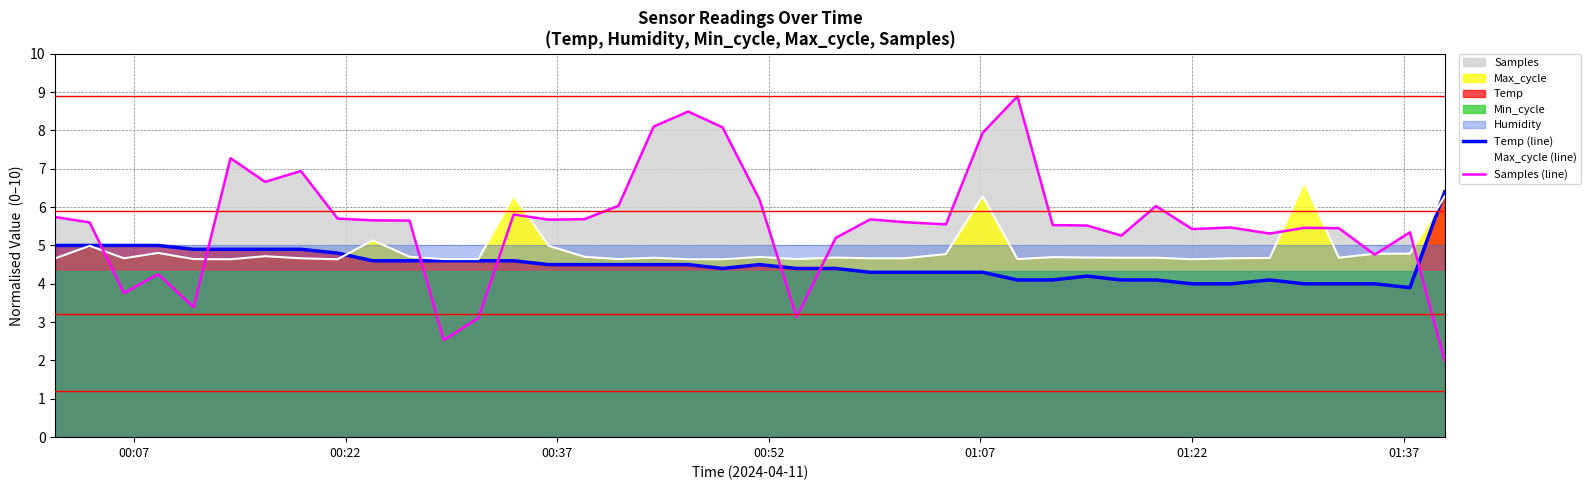

What is the lowest value of the Max_cycle (line) series?

4.6